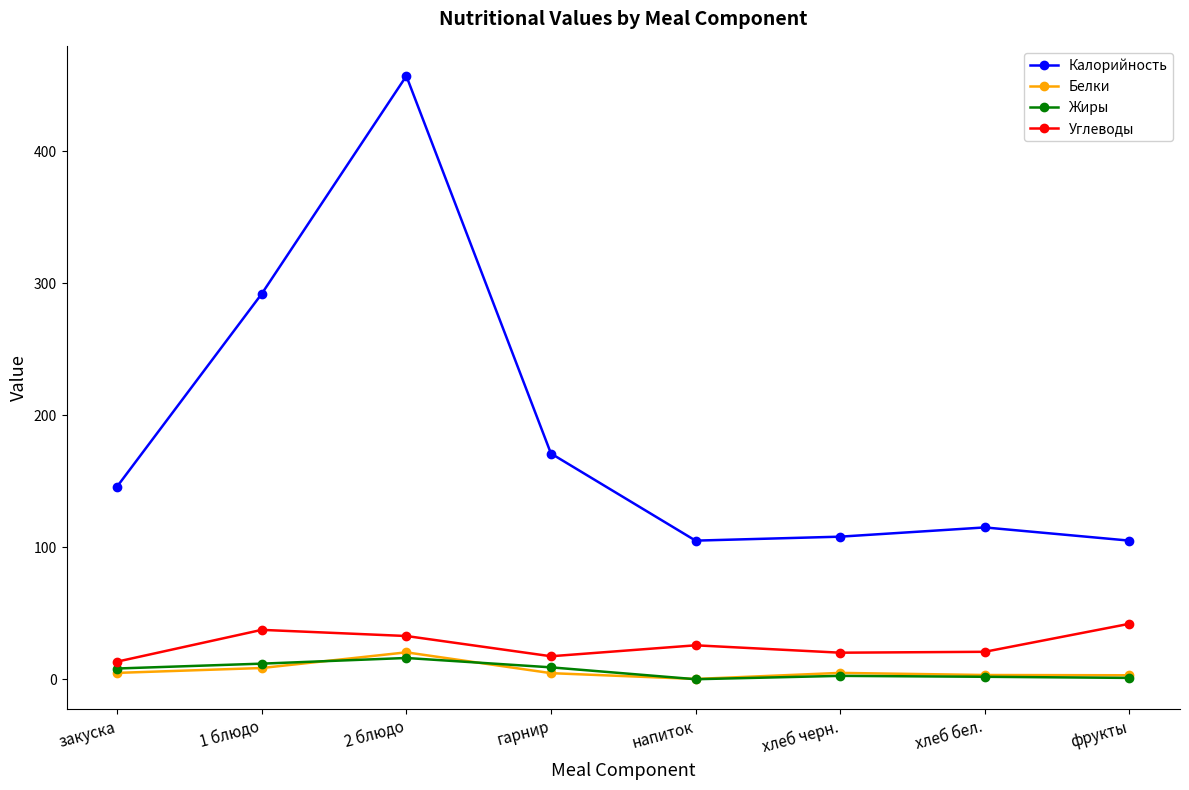

What is the total value across all series at закуска?

172.2